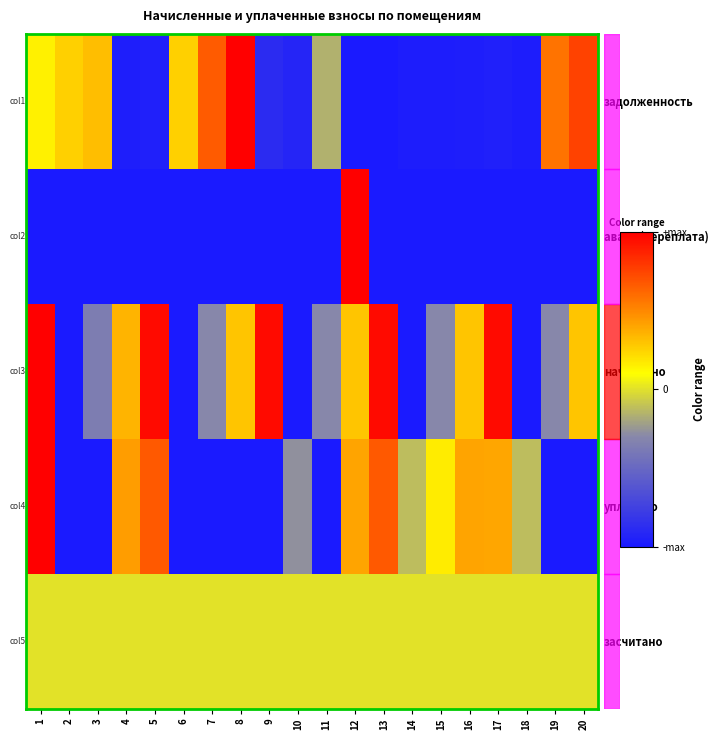

Which series has the largest total across all categories?

засчитано